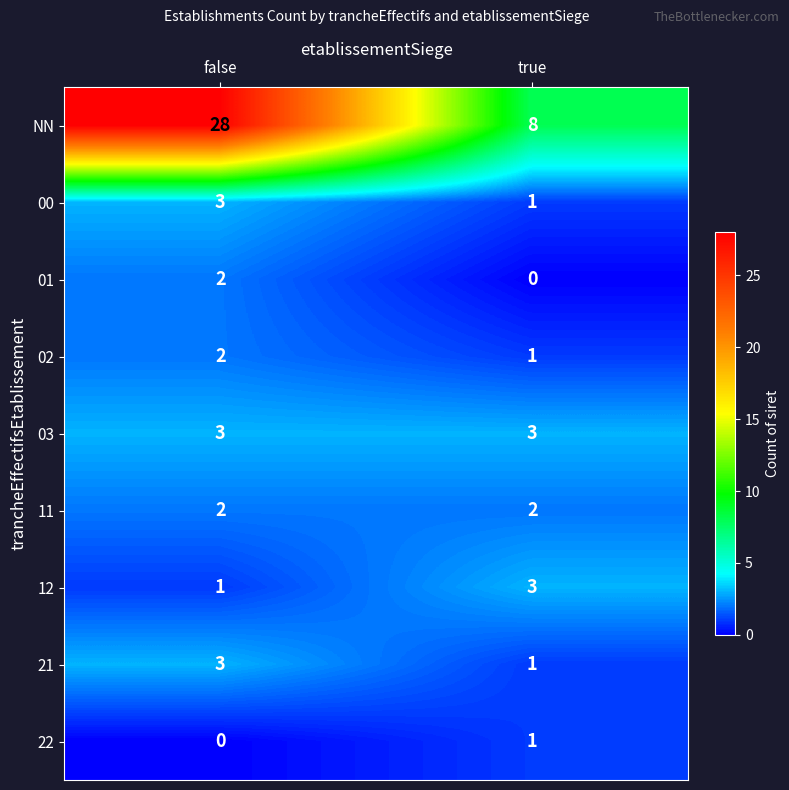

Reading right to left, what are all the values shown in this chart?

NN: true=8	false=28
00: true=1	false=3
01: true=0	false=2
02: true=1	false=2
03: true=3	false=3
11: true=2	false=2
12: true=3	false=1
21: true=1	false=3
22: true=1	false=0